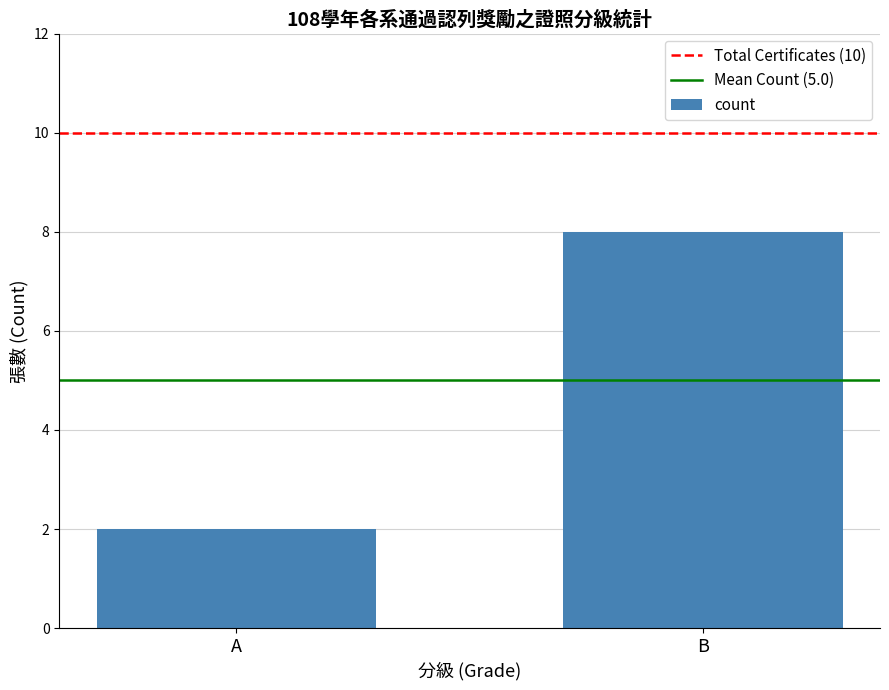

Reading right to left, list all the values displayed in this chart.

8	2